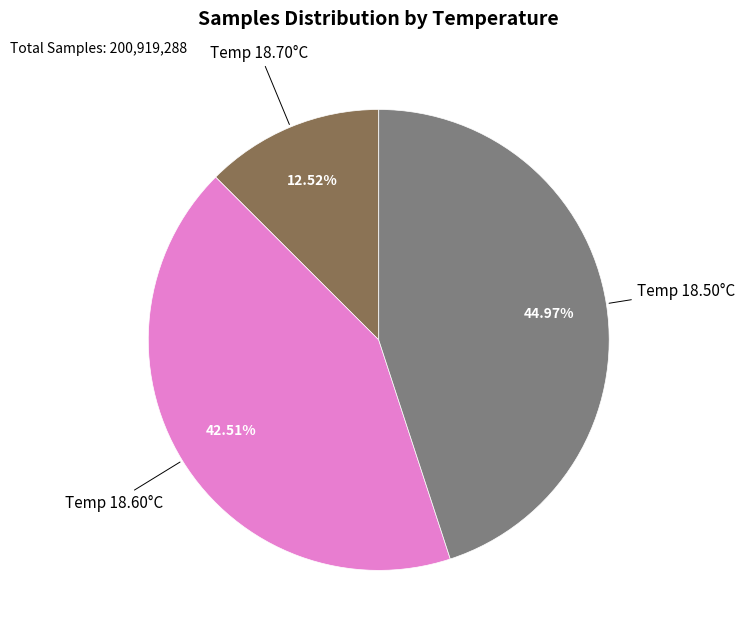

Does any single category account for the majority?

No